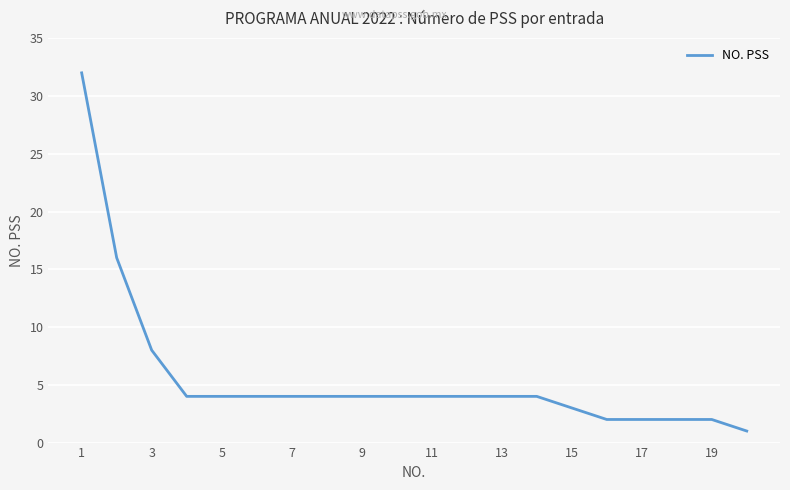

Does the chart display data point markers on the line(s)?

No